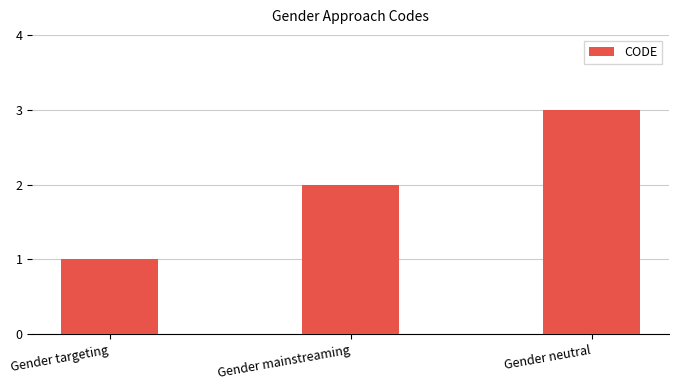

Reading right to left, what are all the values shown in this chart?

Gender neutral=3	Gender mainstreaming=2	Gender targeting=1